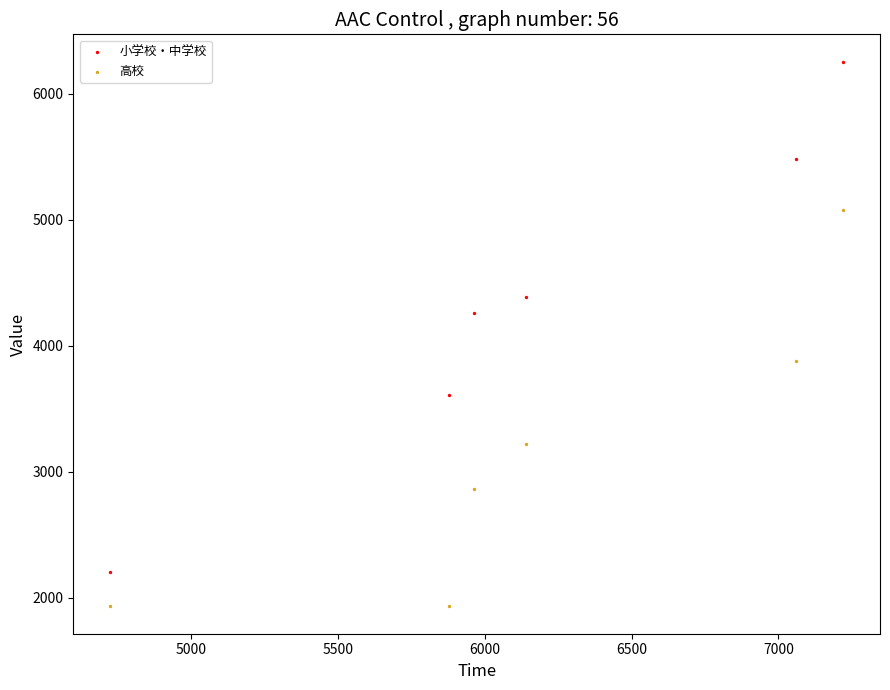

In the 高校 series, what Y value is closest to 3504?

3219